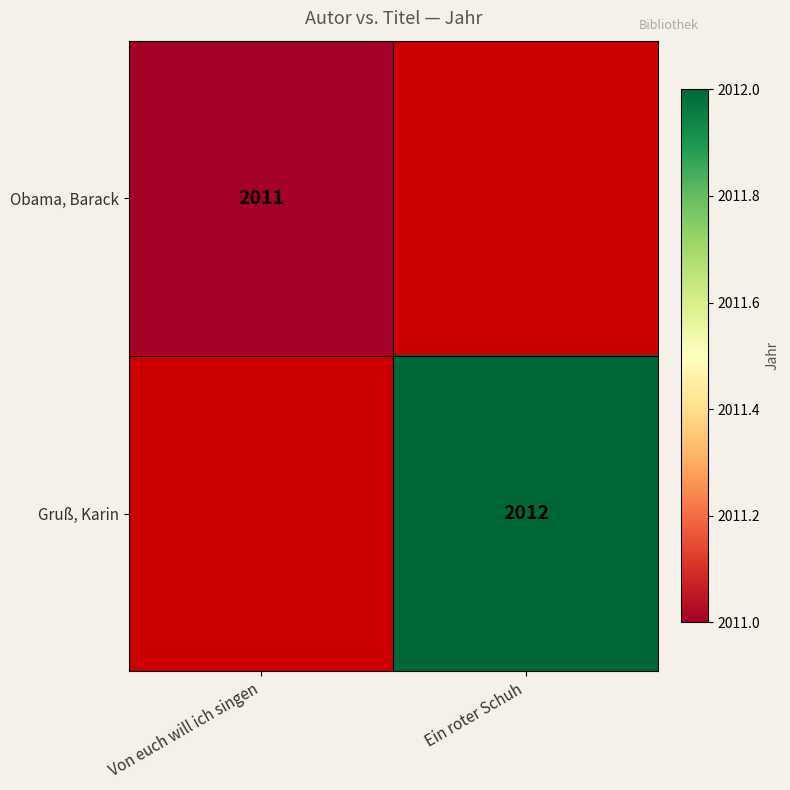

How many distinct data groups are displayed?

2